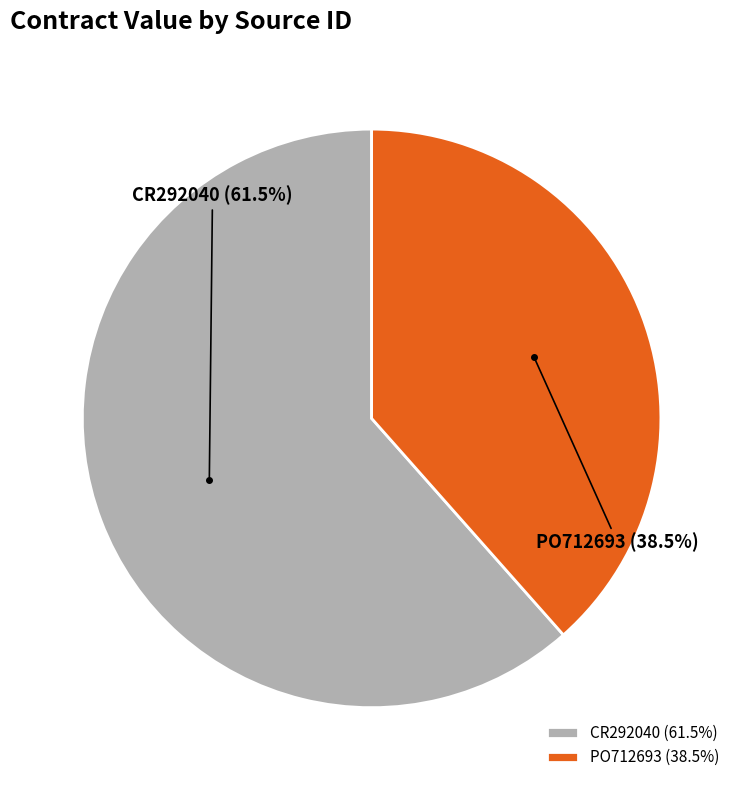

What is the total percentage of PO712693 and CR292040?

100.0%